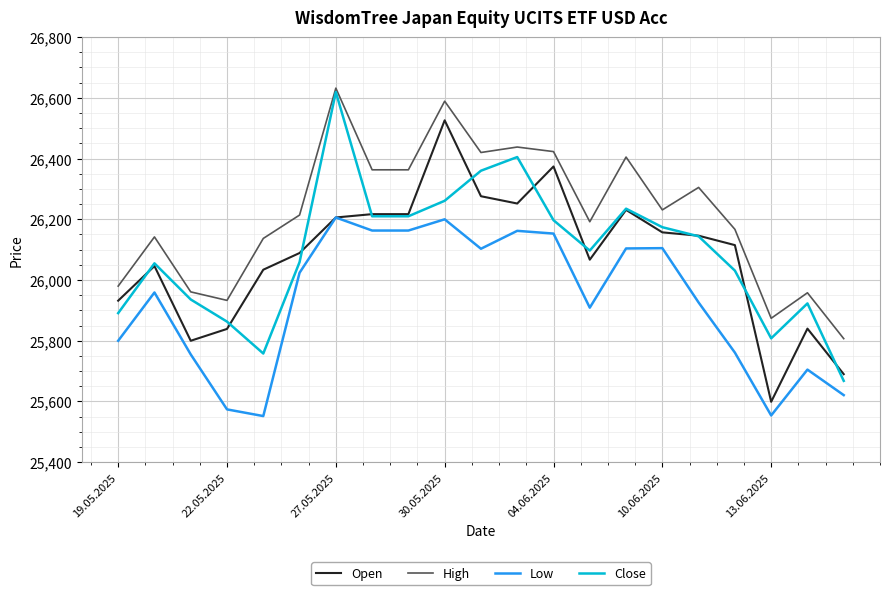

What is the greatest value displayed?

26632